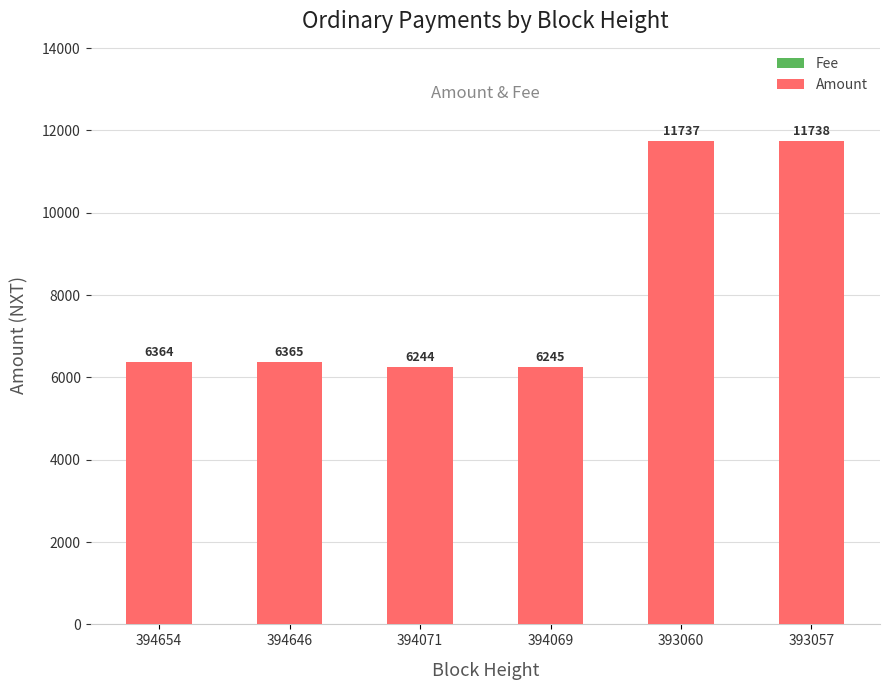

What is the total value across all series at 394654?

6364.0